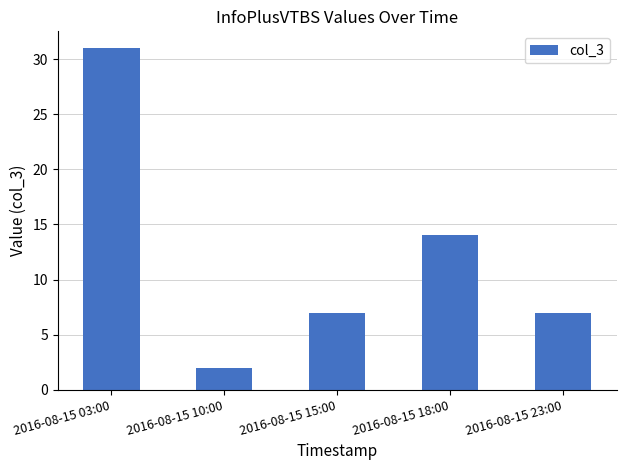

What is the label of the 3rd bar from the left?

2016-08-15 15:00